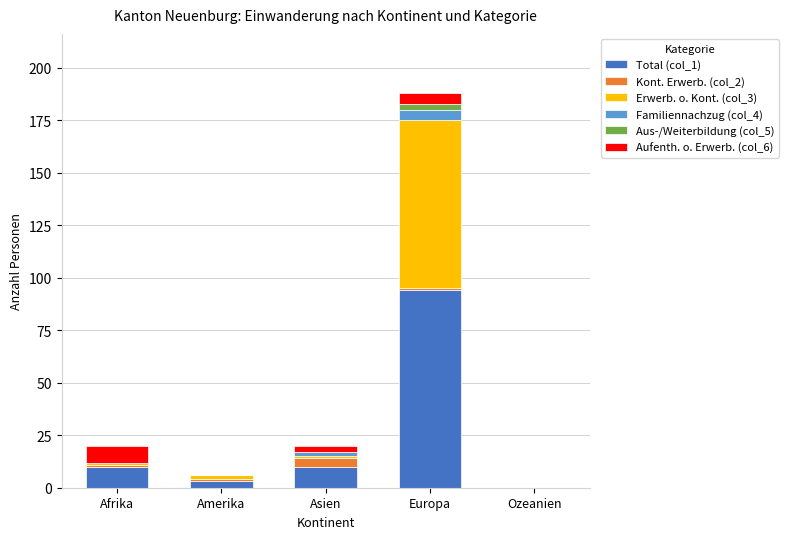

Reading left to right, list the values for the Total (col_1) series.

Afrika=10	Amerika=3	Asien=10	Europa=94	Ozeanien=0